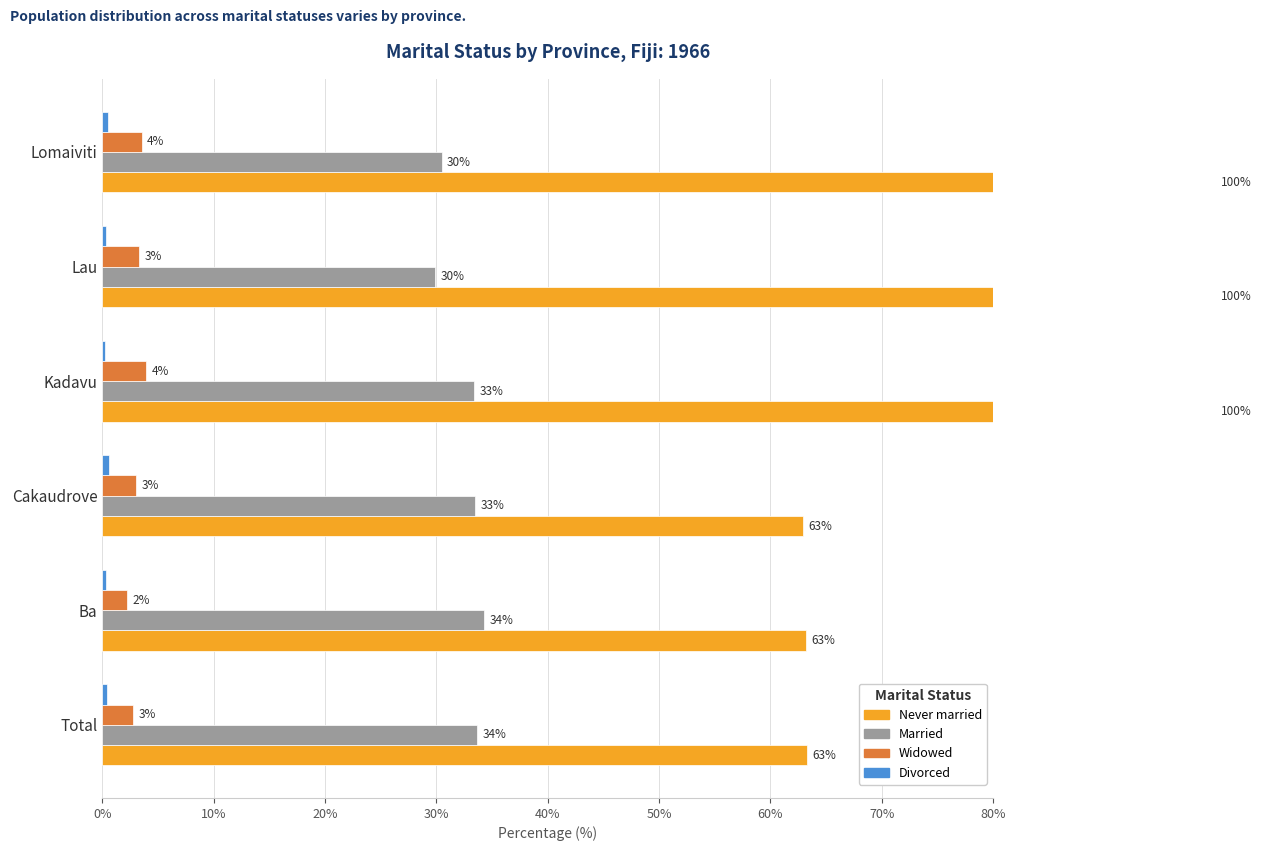

Count the Divorced values in the range 0 to 1.

6